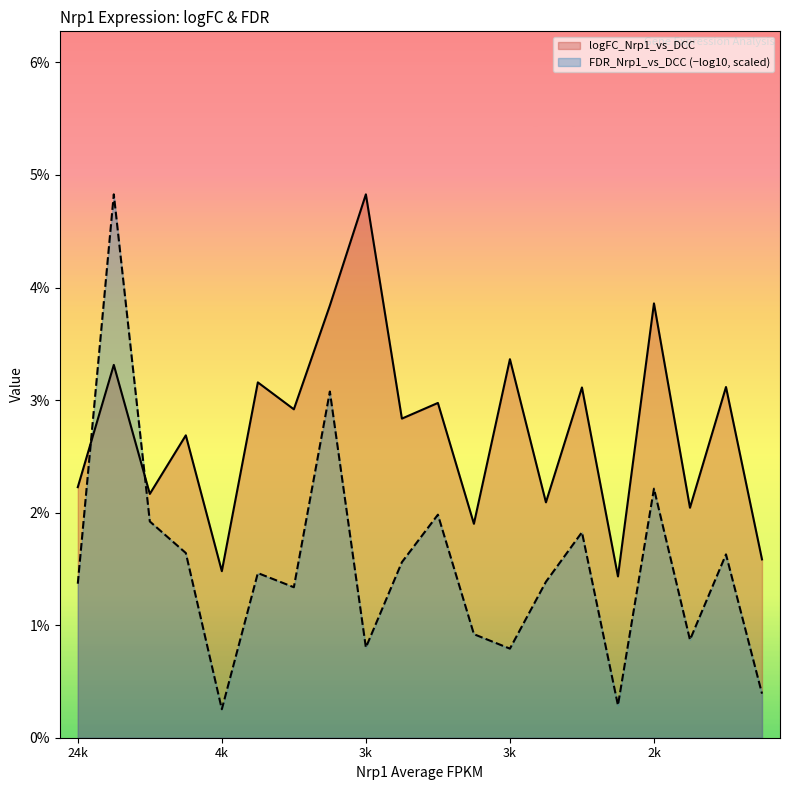

How many points are higher than both their immediate neighbors (excluding endpoints)?

9